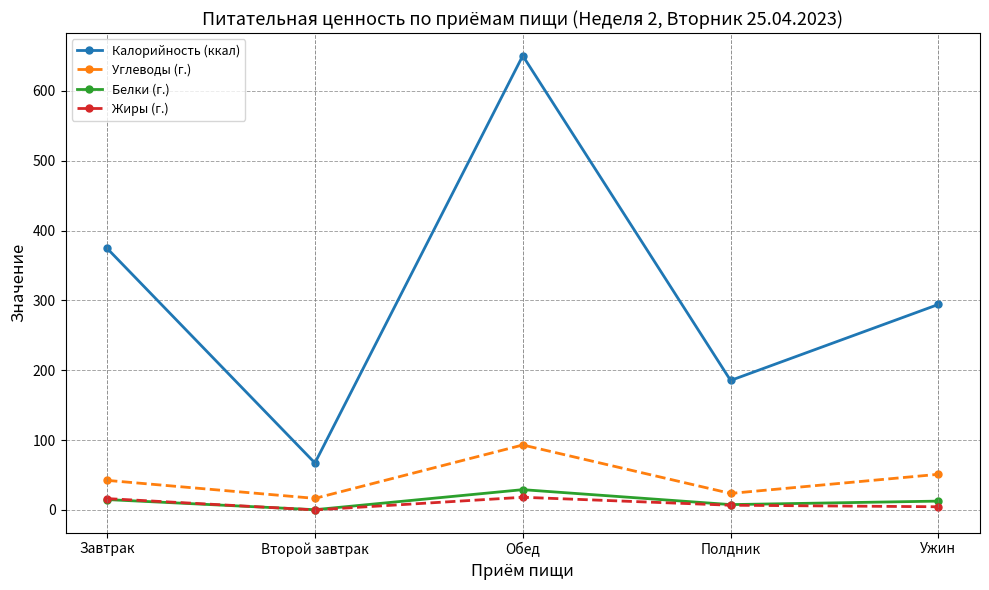

How many series are shown in this chart?

4